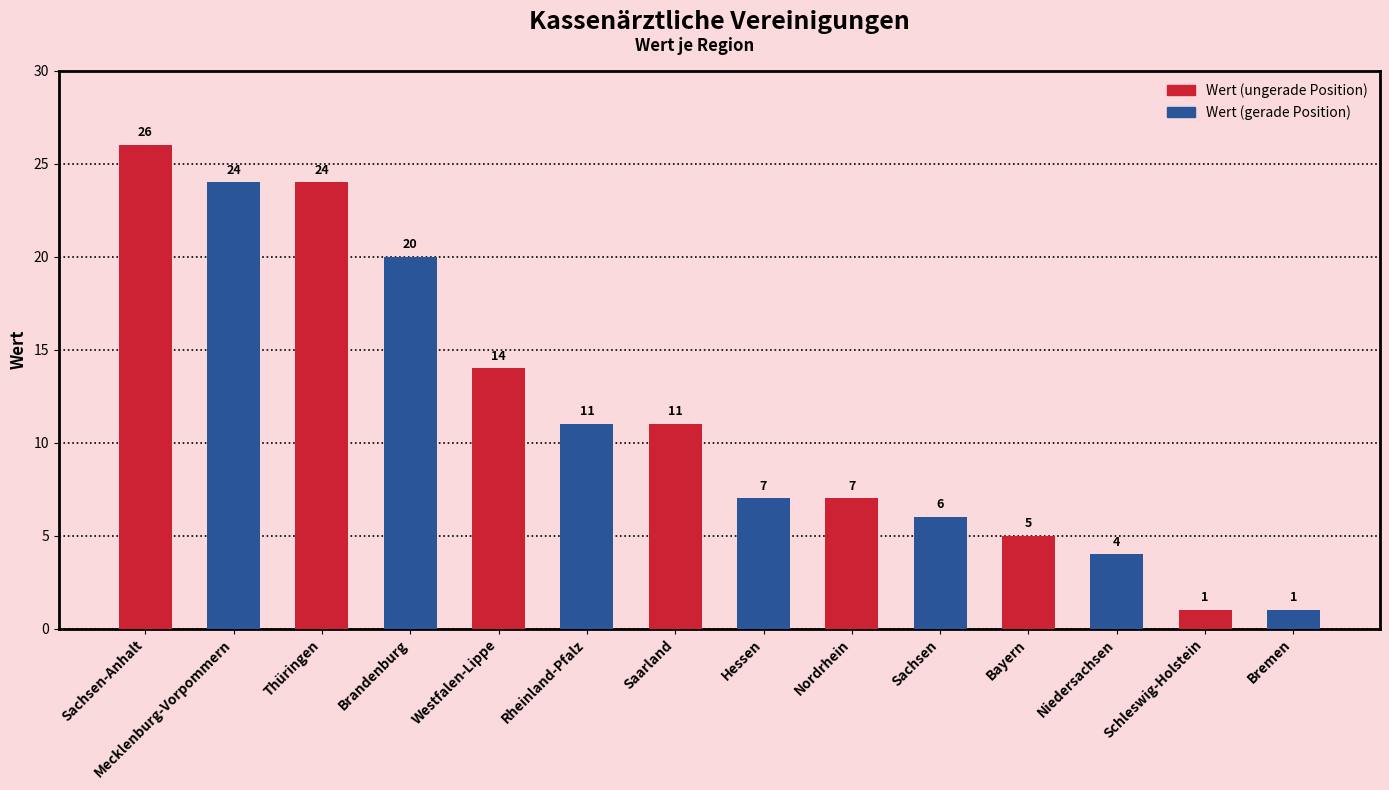

Between Westfalen-Lippe and Mecklenburg-Vorpommern, which is larger?

Mecklenburg-Vorpommern